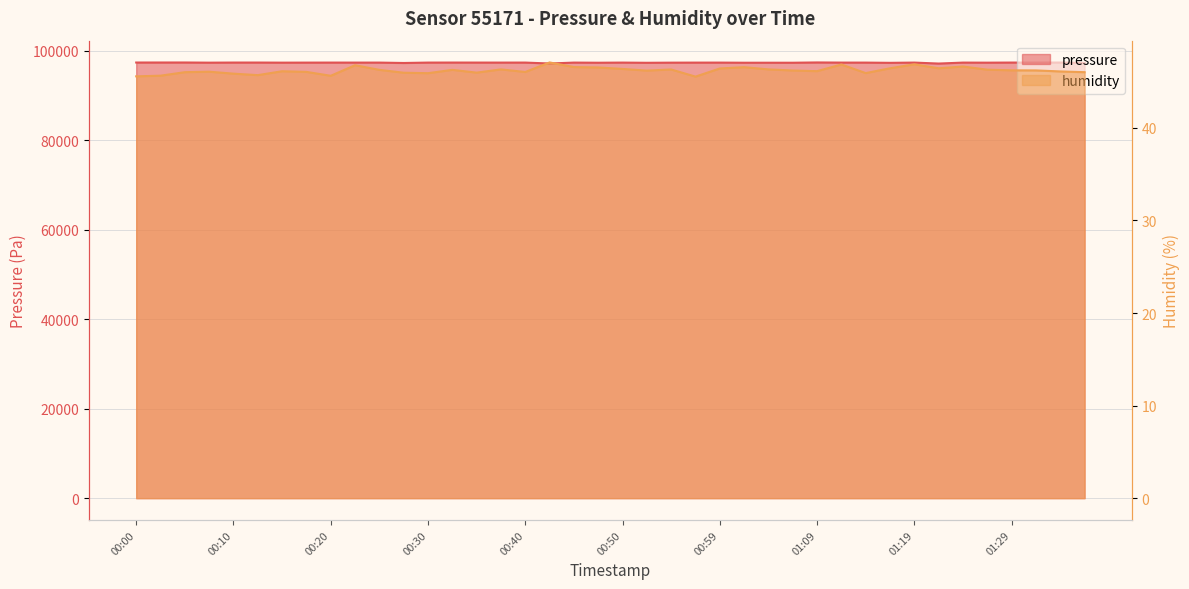

How many data points in pressure are above 97399?

21